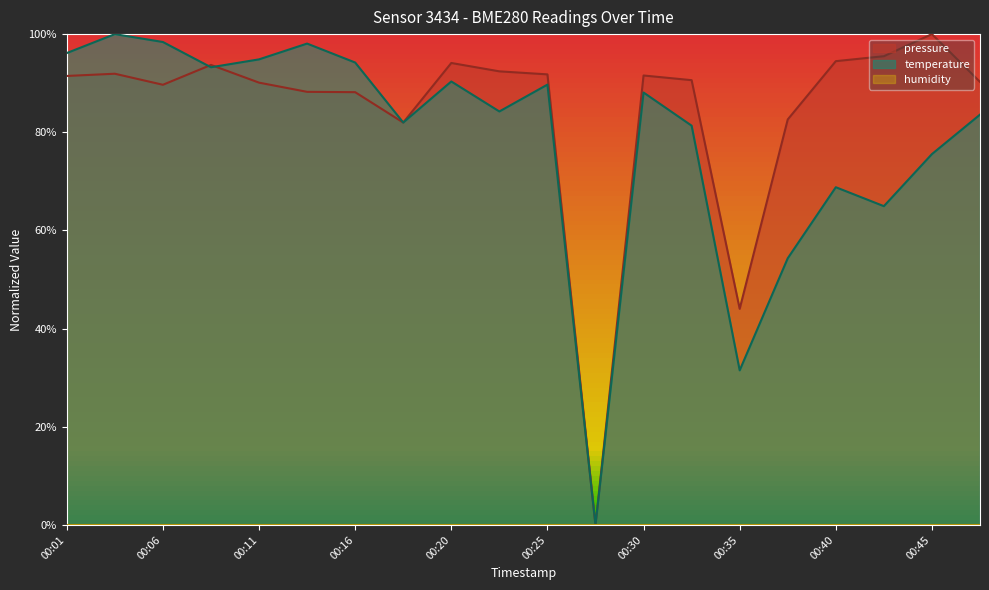

Which series has the largest total across all categories?

pressure